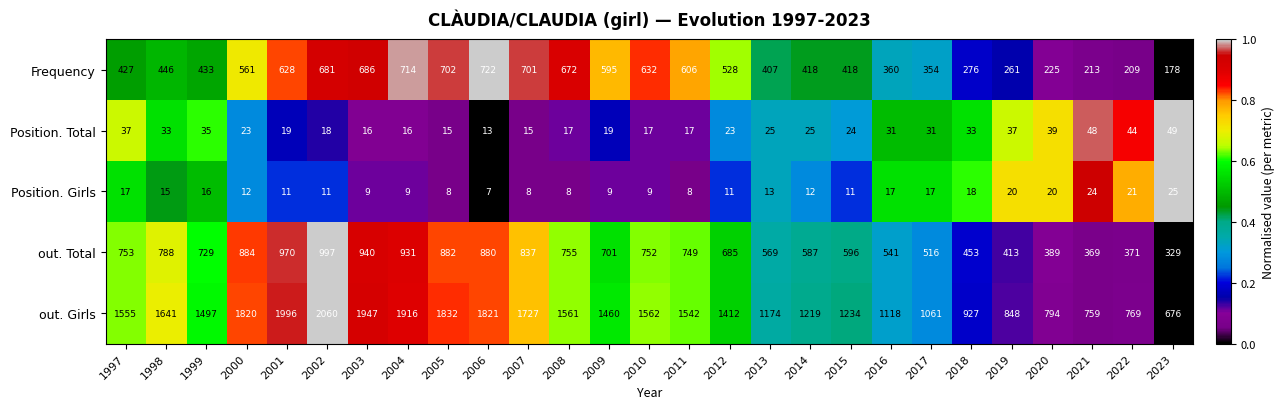

Where is out. Girls nearest to the value 1368?

2012